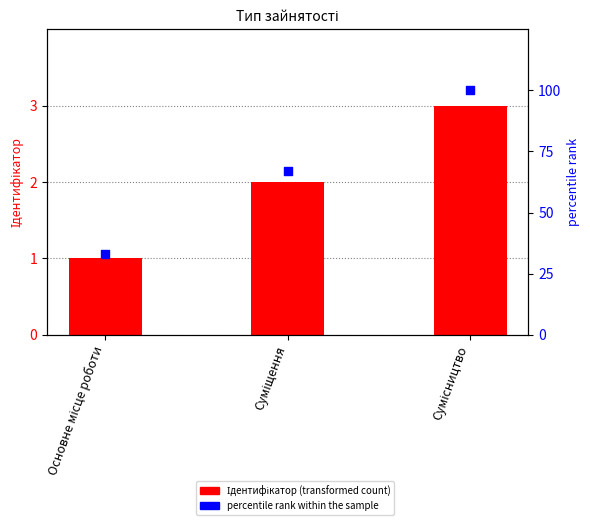

Which series contains the lowest Y value?

Ідентифікатор